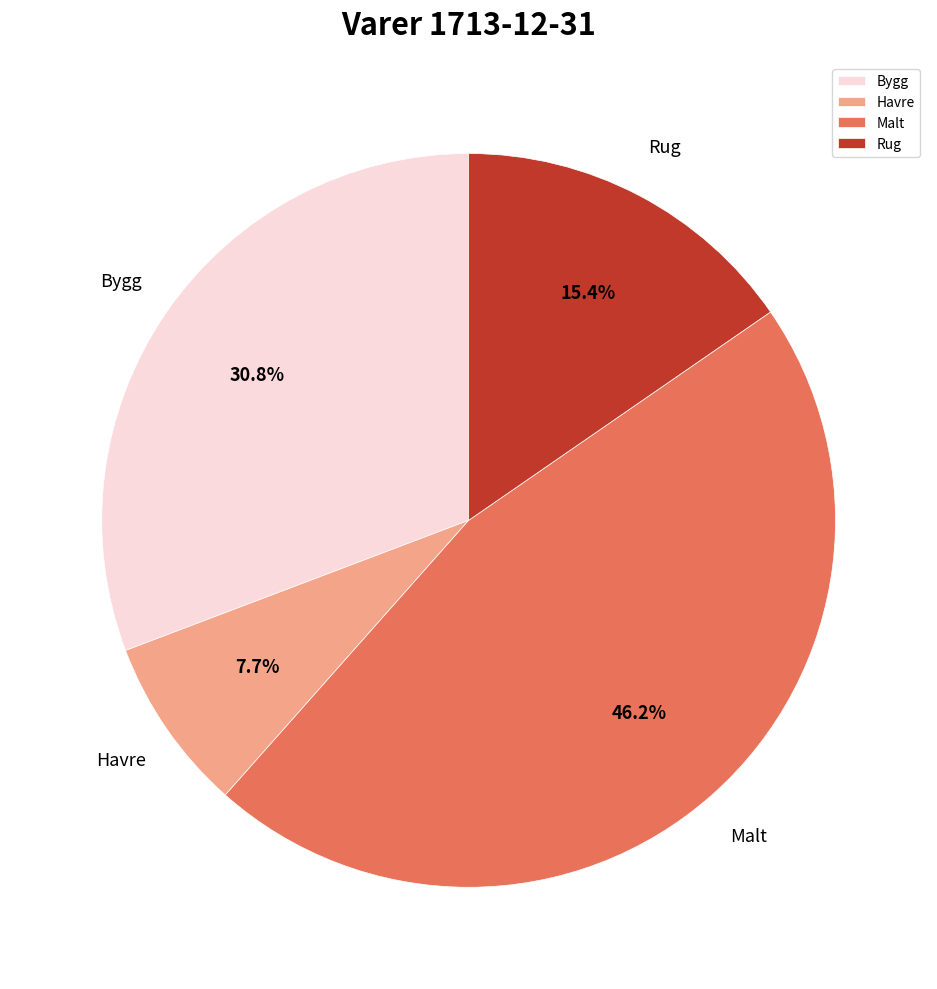

Do Havre and Bygg together represent more than half of the pie?

No